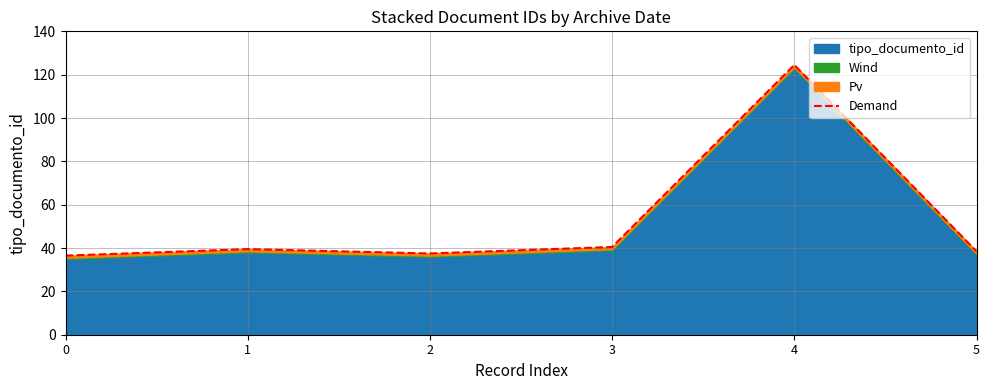

The chart shows a value of 124.5 at 4. True or false?

True